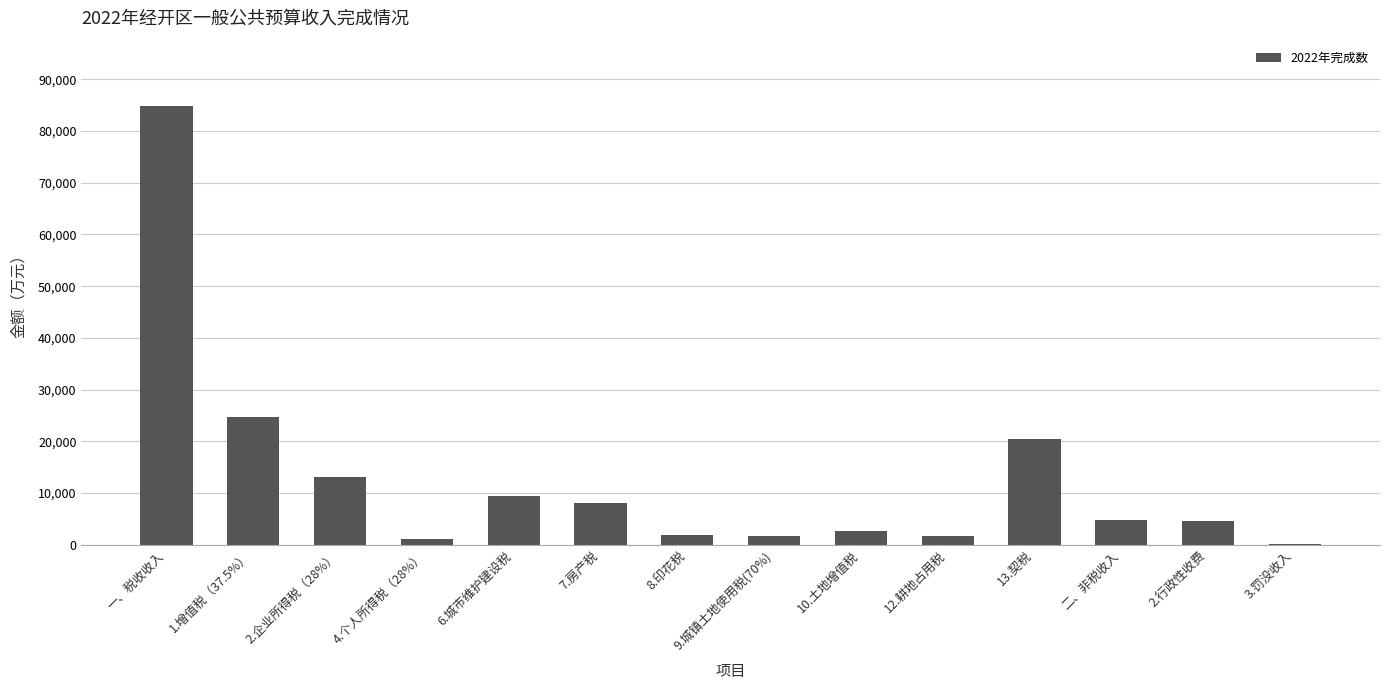

Where is the data nearest to the value 42431?

1.增值税（37.5%）